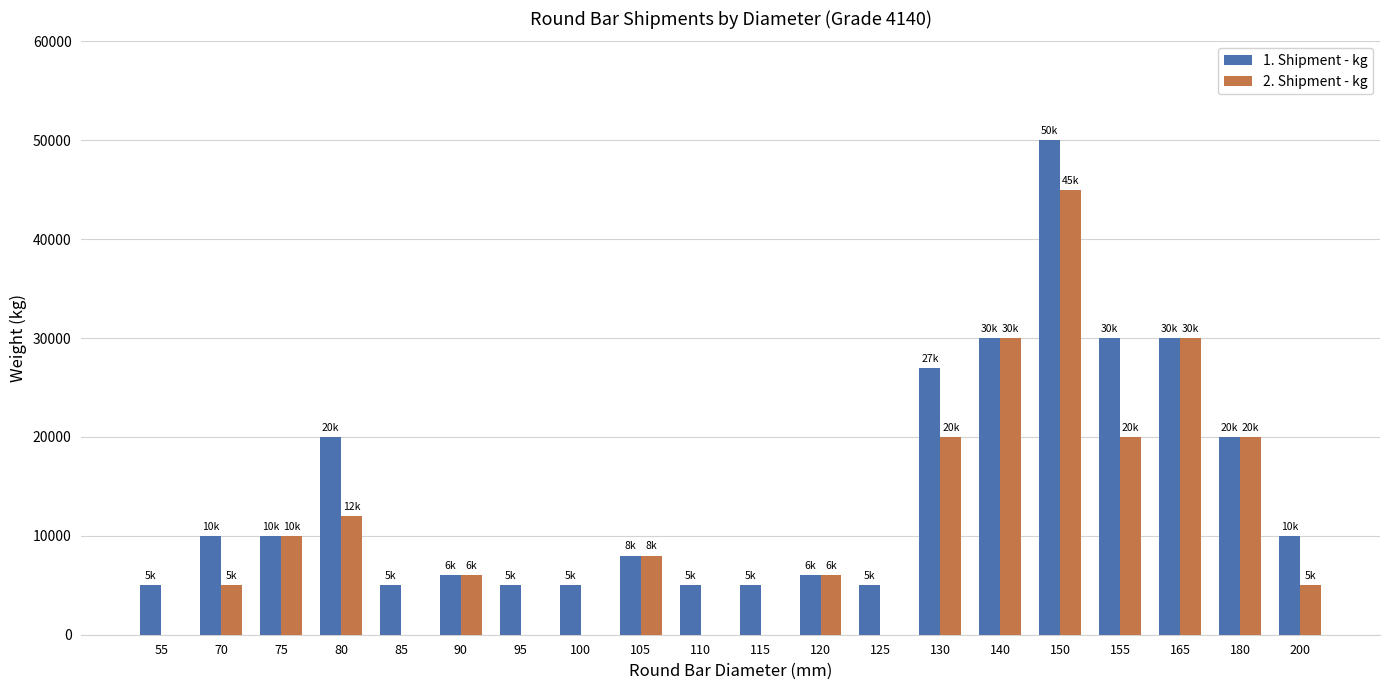

Is the value of 1. Shipment - kg at 150 greater than the value of 2. Shipment - kg at 115?

Yes